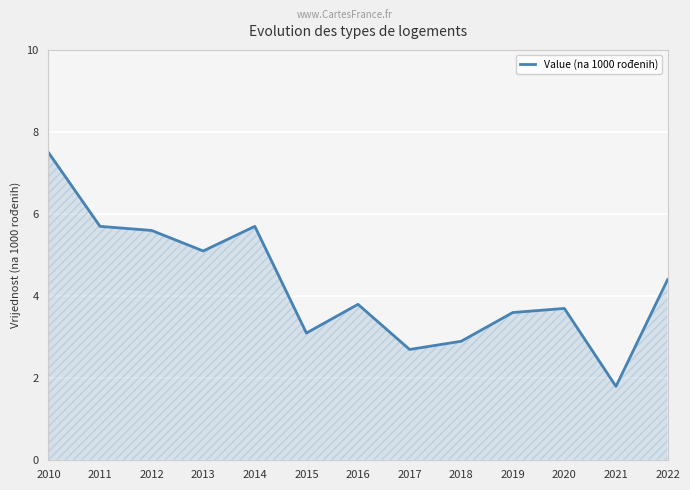

The value at 2017 is 3.6. True or false?

False